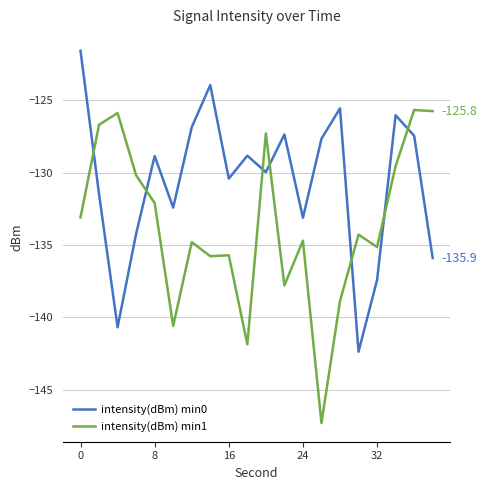

List the series in order of their overall mean, lowest first.

intensity(dBm) min1, intensity(dBm) min0